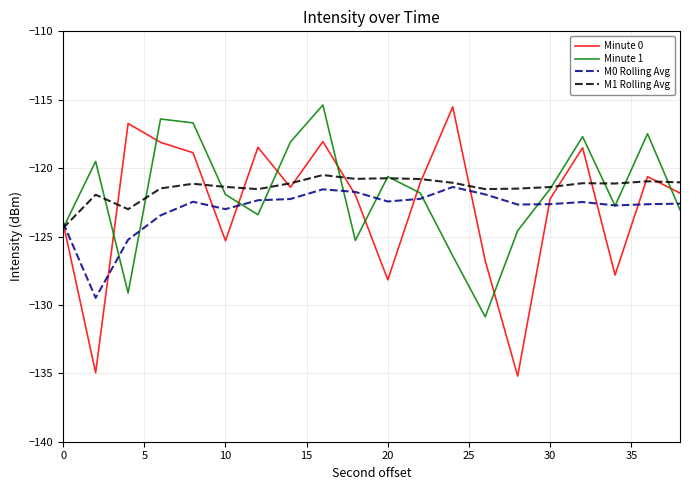

True or false: M0 Rolling Avg and Minute 0 cross at least once.

True